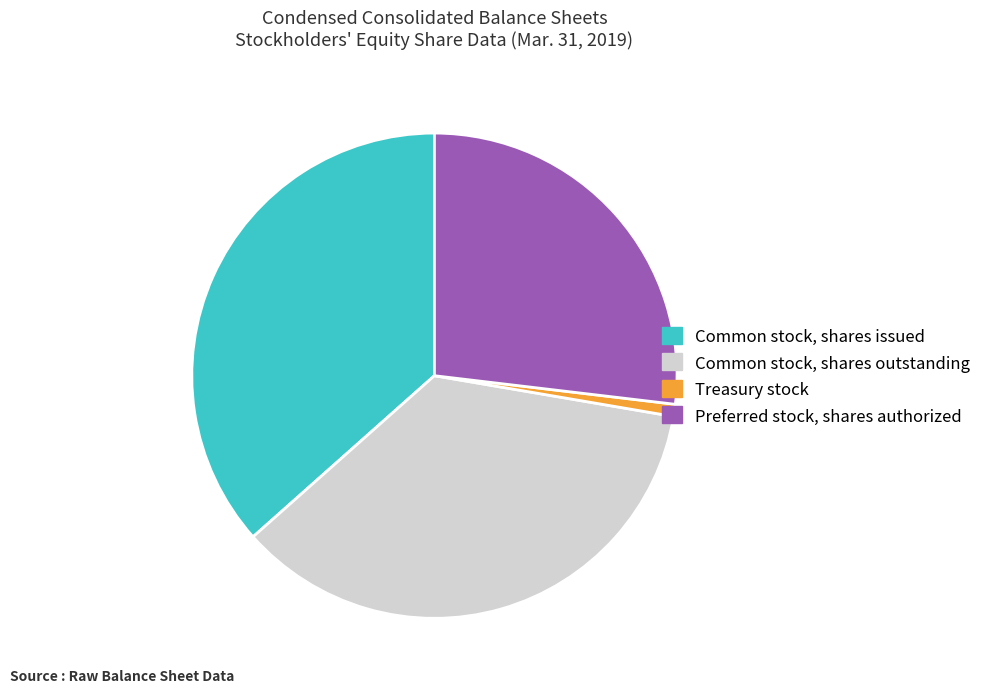

Which slice is the largest?

Common stock, shares issued